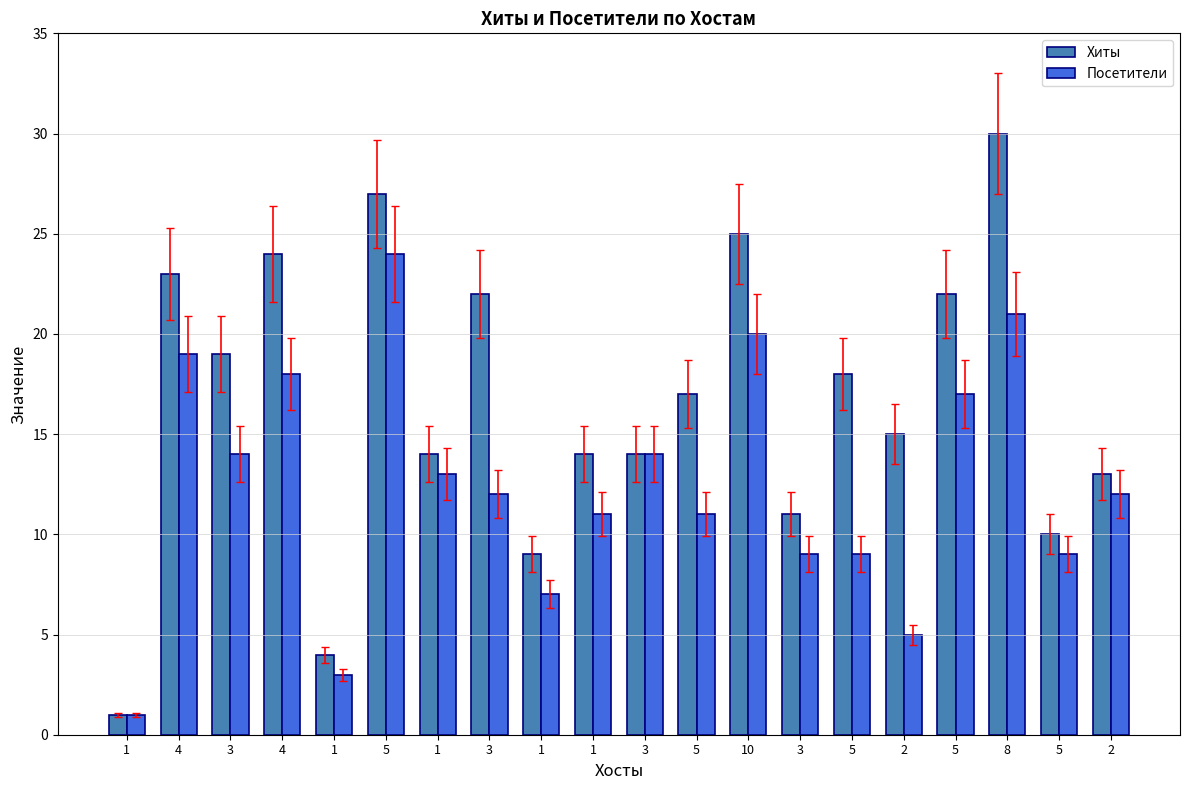

What is the highest value of the Посетители series?

24